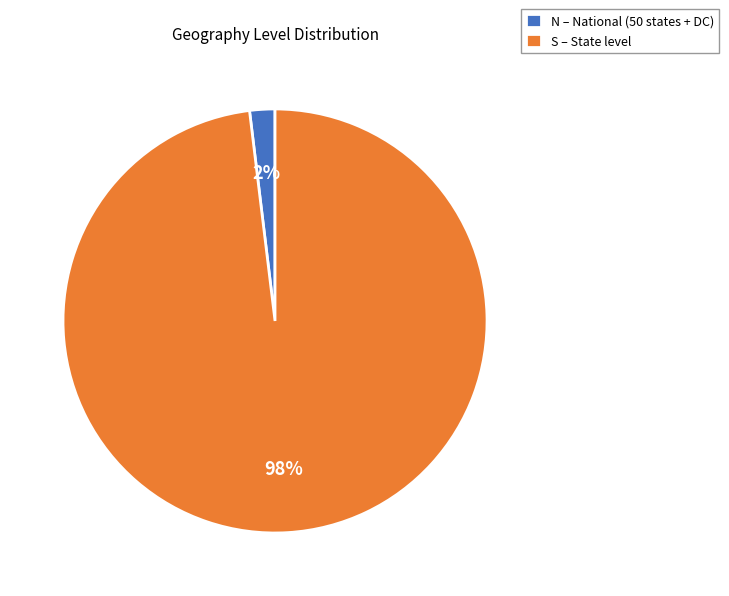

Which category has the smallest portion of the pie?

N